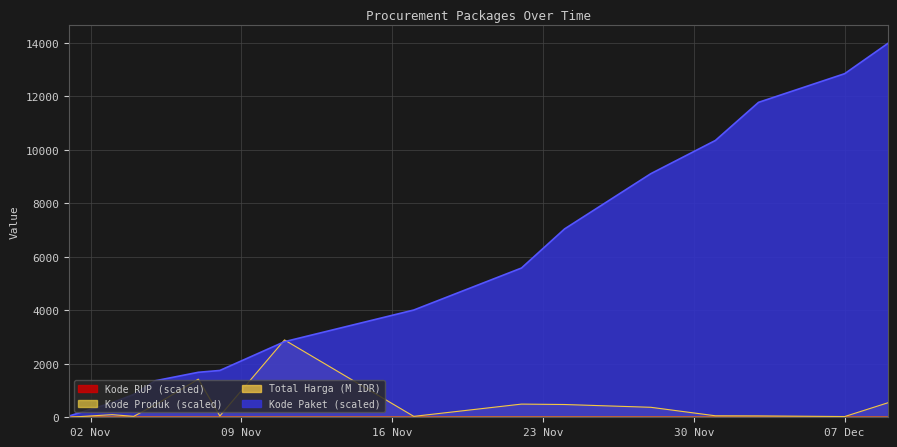

What is the sum of the Total Harga values at 2021-11-04 and 2021-11-07?

1459.9